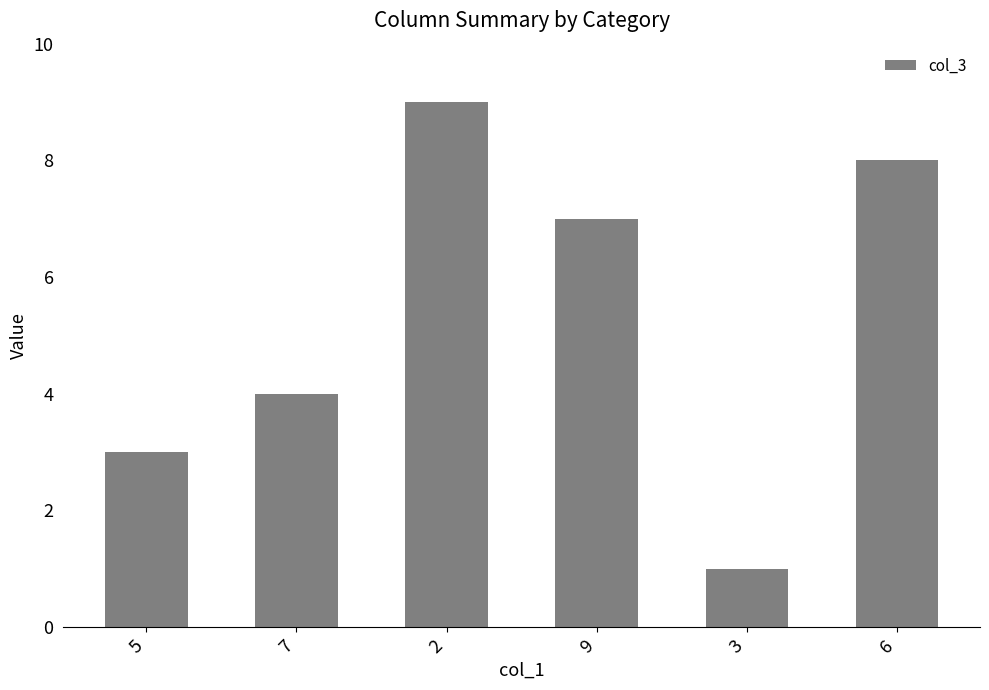

What is the sum of the values at 5 and 2?

12